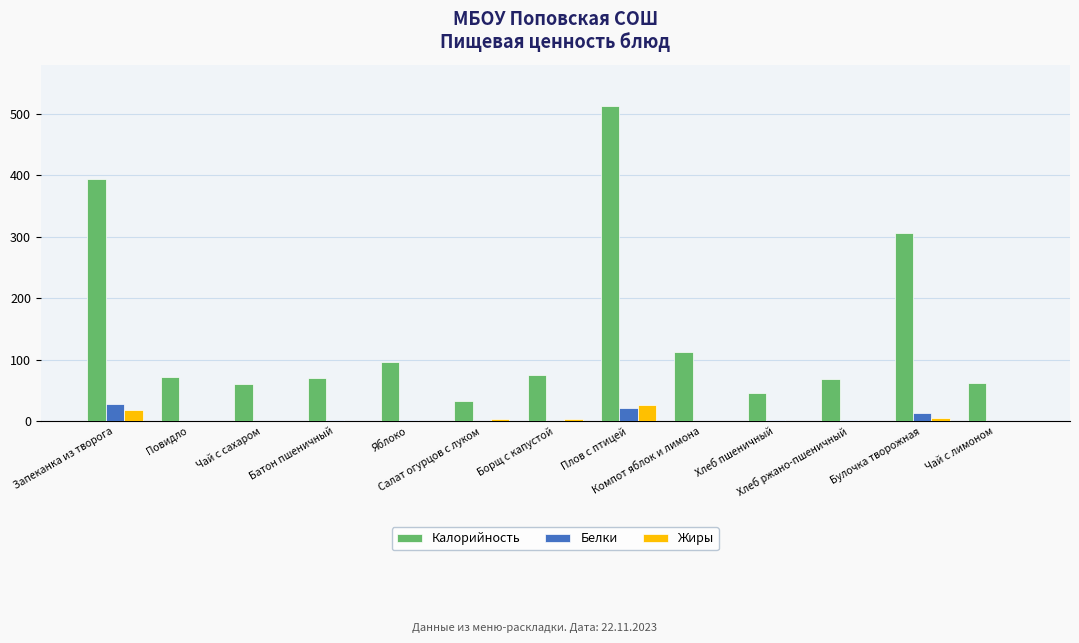

What is the difference between the Калорийность values at Повидло and Батон пшеничный?

1.3